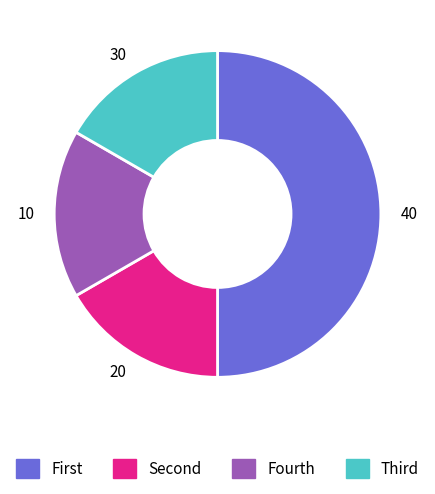

True or false: Fourth accounts for 17% of the total.

True